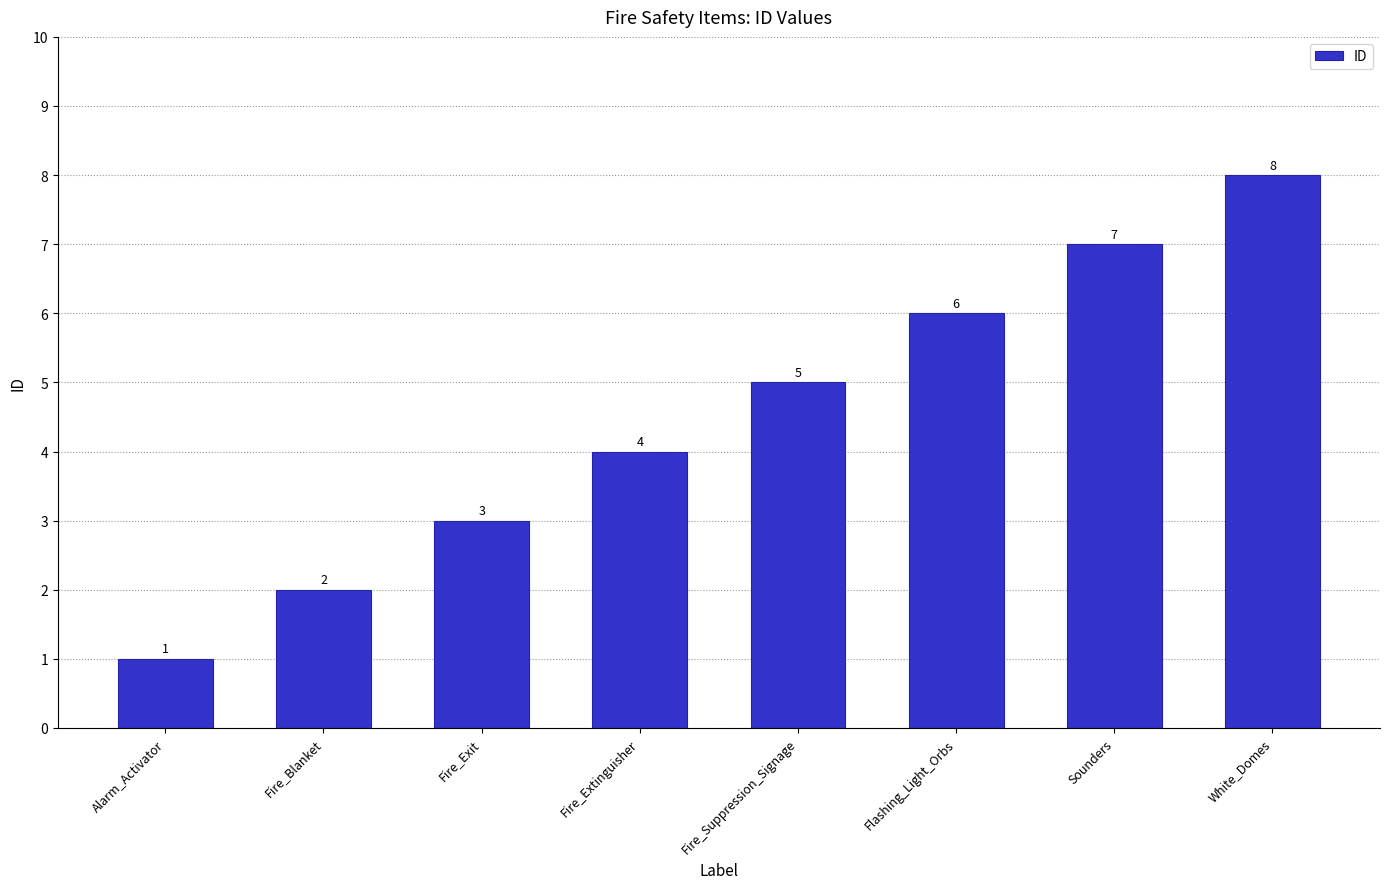

At which label is the value closest to 4?

Fire_Extinguisher